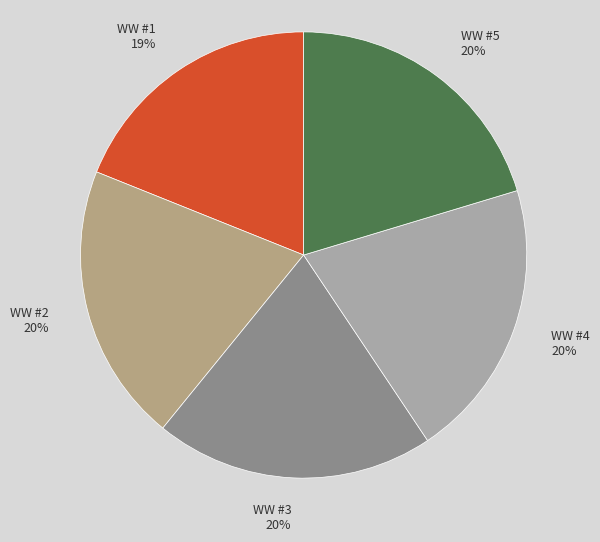

What is the smallest slice in the pie chart?

WW #1